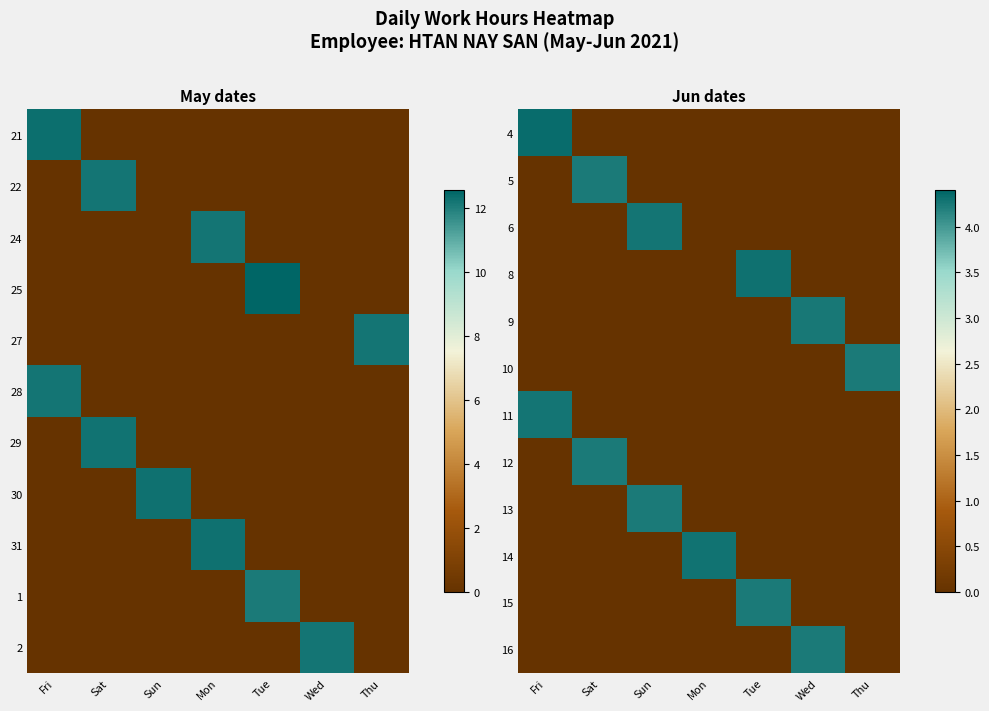

What is the difference between the highest and lowest values at Tue?

12.3